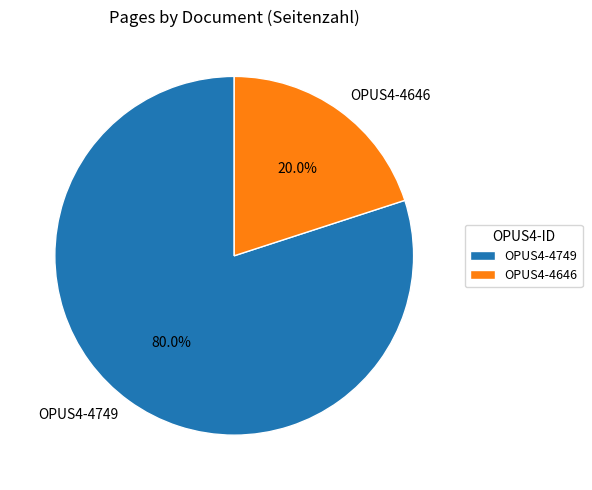

Which slice is the smallest?

OPUS4-4646